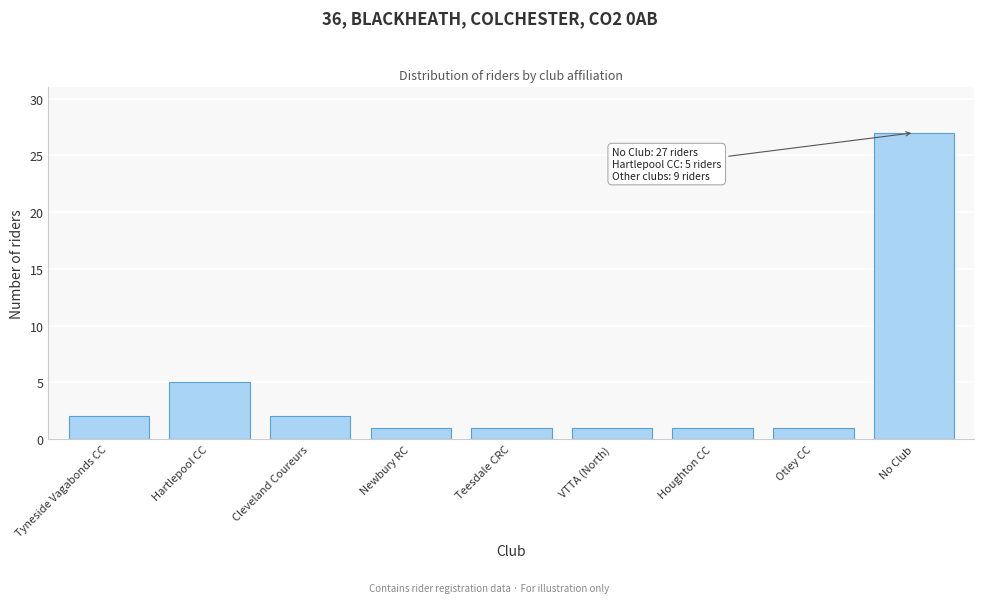

Reading left to right, transcribe all the data shown in this chart.

Tyneside Vagabonds CC=2	Hartlepool CC=5	Cleveland Coureurs=2	Newbury RC=1	Teesdale CRC=1	VTTA (North)=1	Houghton CC=1	Otley CC=1	No Club=27